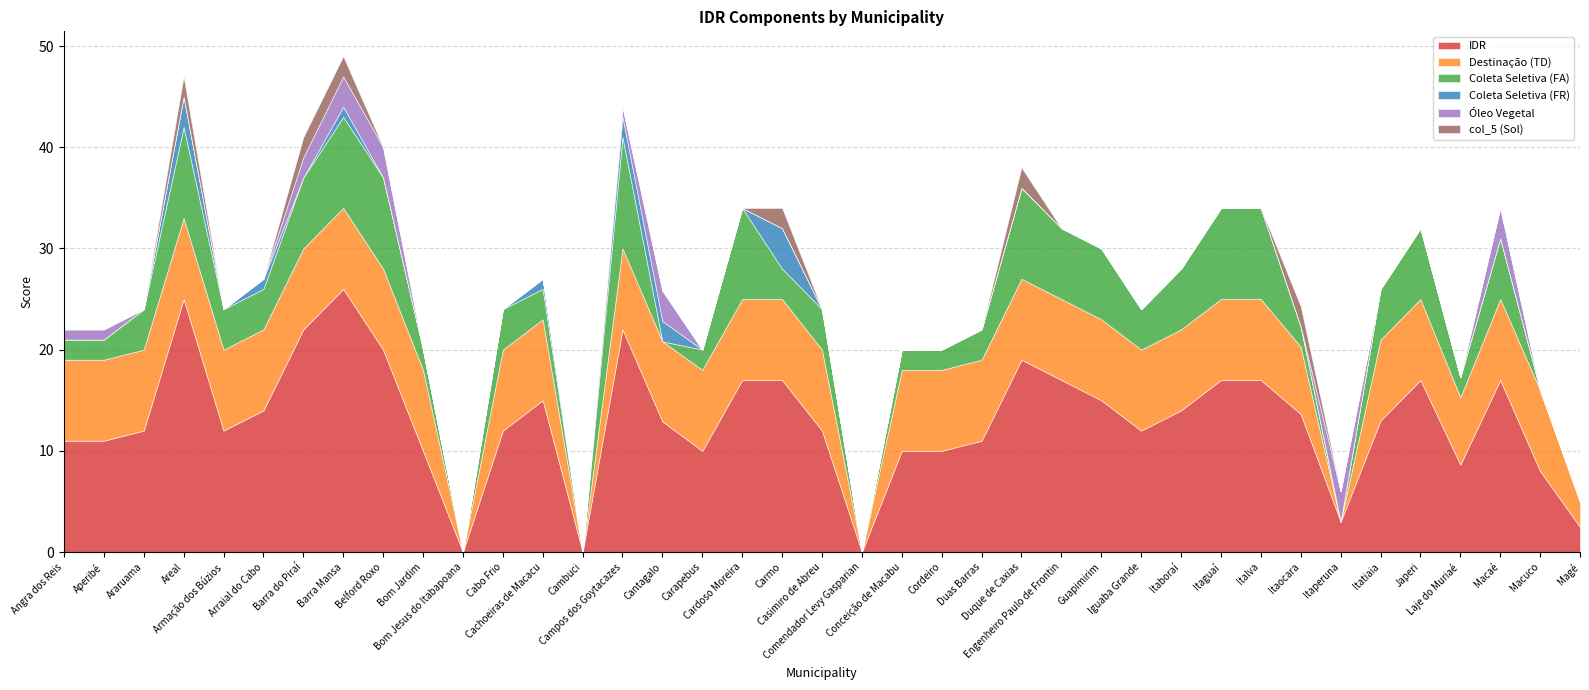

Reading left to right, list all the values displayed in this chart.

IDR: 11.0	11.0	12.0	25.0	12.0	14.0	22.0	26.0	20.0	10.0	0.0	12.0	15.0	0.0	22.0	12.9	10.0	17.0	17.0	12.0	0.0	10.0	10.0	11.0	19.0	17.0	15.0	12.0	14.0	17.0	17.0	13.6	3.0	13.0	17.0	8.6	17.0	8.0	2.5
Destinação (TD): 8.0	8.0	8.0	8.0	8.0	8.0	8.0	8.0	8.0	8.0	0.0	8.0	8.0	0.0	8.0	7.9	8.0	8.0	8.0	8.0	0.0	8.0	8.0	8.0	8.0	8.0	8.0	8.0	8.0	8.0	8.0	6.6	0.0	8.0	8.0	6.6	8.0	8.0	2.5
Coleta Seletiva (FA): 2.0	2.0	4.0	9.0	4.0	4.0	7.0	9.0	9.0	2.0	0.0	4.0	3.0	0.0	11.0	0.0	2.0	9.0	3.0	4.0	0.0	2.0	2.0	3.0	9.0	7.0	7.0	4.0	6.0	9.0	9.0	2.0	0.0	5.0	7.0	2.0	6.0	0.0	0.0
Coleta Seletiva (FR): 0.0	0.0	0.0	3.0	0.0	1.0	0.0	1.0	0.0	0.0	0.0	0.0	1.0	0.0	2.0	2.0	0.0	0.0	4.0	0.0	0.0	0.0	0.0	0.0	0.0	0.0	0.0	0.0	0.0	0.0	0.0	0.0	0.0	0.0	0.0	0.0	0.0	0.0	0.0
Óleo Vegetal: 1.0	1.0	0.0	0.0	0.0	0.0	2.0	3.0	3.0	0.0	0.0	0.0	0.0	0.0	1.0	3.0	0.0	0.0	0.0	0.0	0.0	0.0	0.0	0.0	0.0	0.0	0.0	0.0	0.0	0.0	0.0	0.0	3.0	0.0	0.0	0.0	3.0	0.0	0.0
col_5 (Sol): 0.0	0.0	0.0	2.0	0.0	0.0	2.0	2.0	0.0	0.0	0.0	0.0	0.0	0.0	0.0	0.0	0.0	0.0	2.0	0.0	0.0	0.0	0.0	0.0	2.0	0.0	0.0	0.0	0.0	0.0	0.0	2.0	0.0	0.0	0.0	0.0	0.0	0.0	0.0